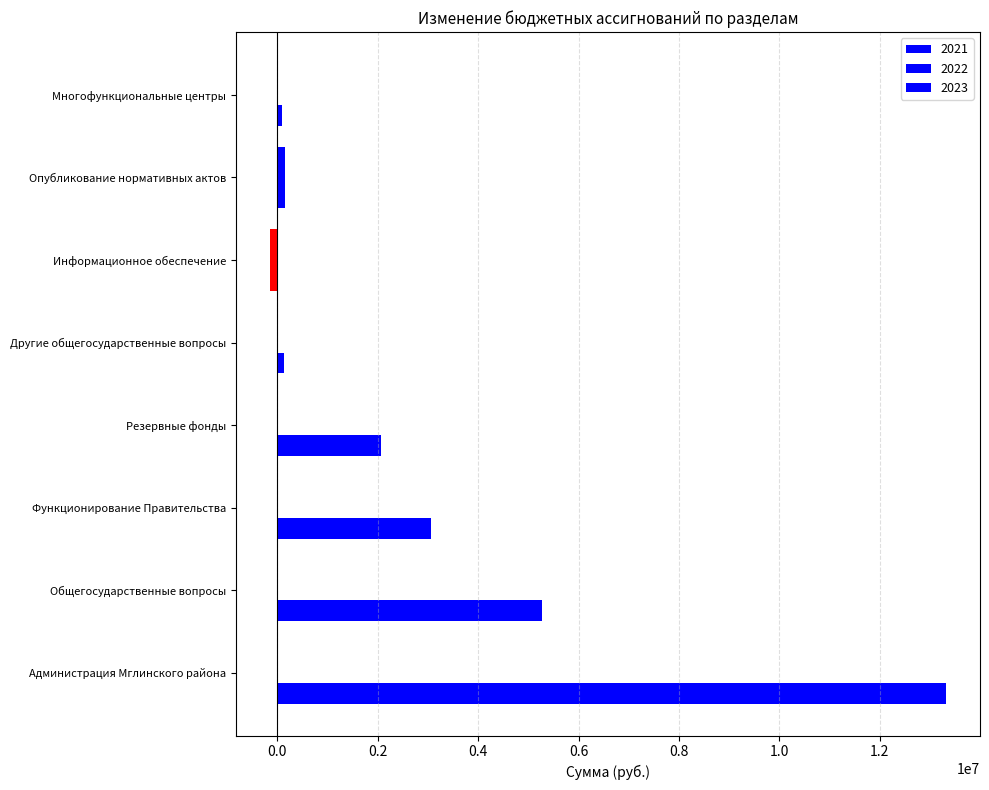

How many data points does each series have?

8